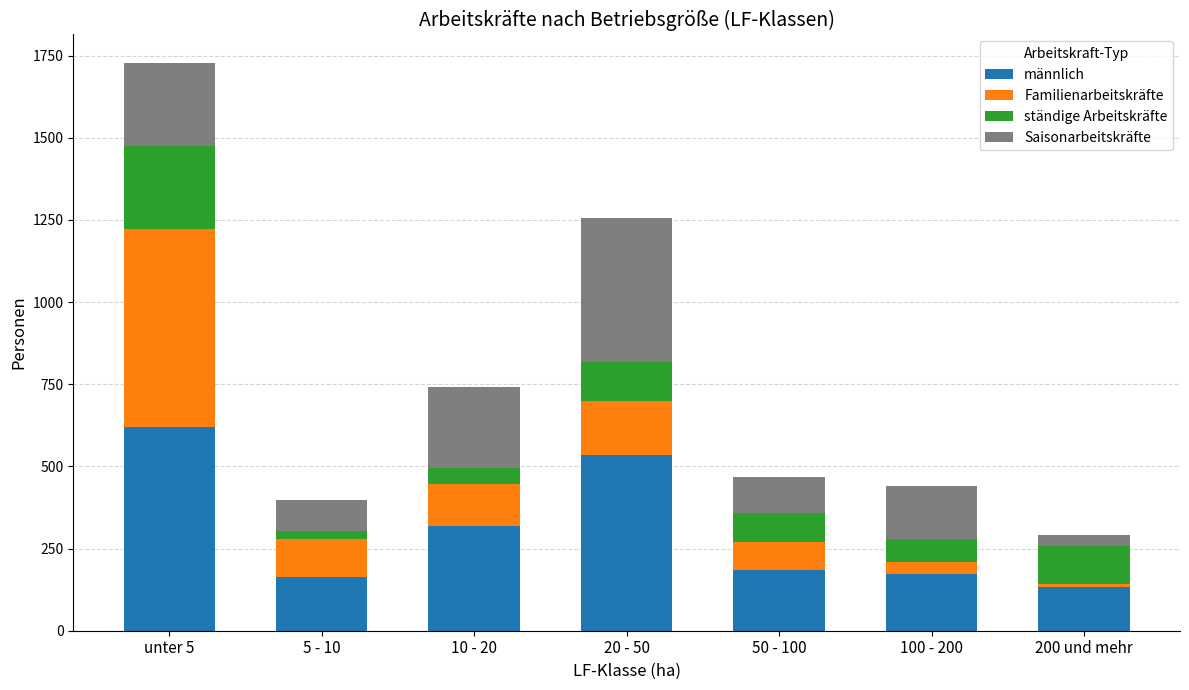

At which category is the sum across all series the highest?

unter 5